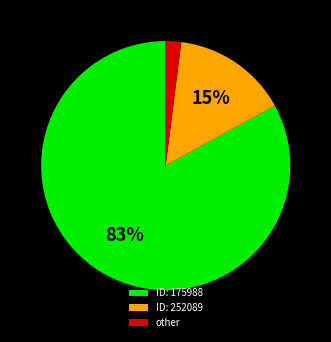

Which slice represents more than half of the pie?

ID: 175988